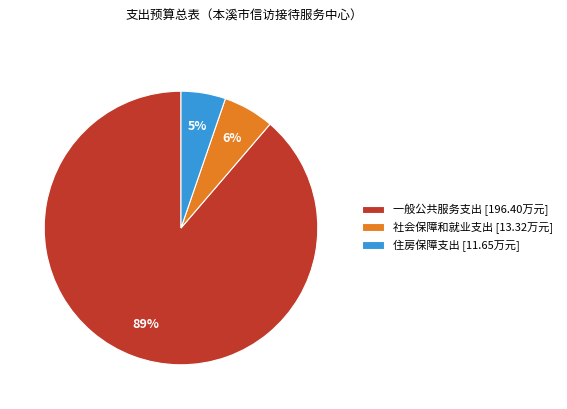

Which has a higher value, 住房保障支出 [11.65万元] or 一般公共服务支出 [196.40万元]?

一般公共服务支出 [196.40万元]